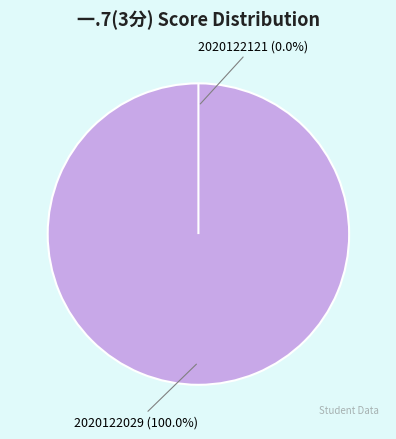

Combined, do 2020122029 and 2020122121 account for over 50%?

Yes